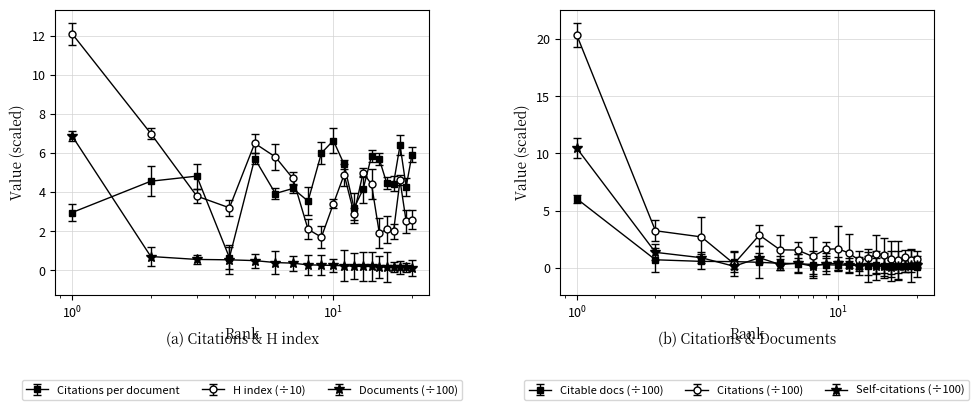

How many times do H index and Citations per document cross each other?

5